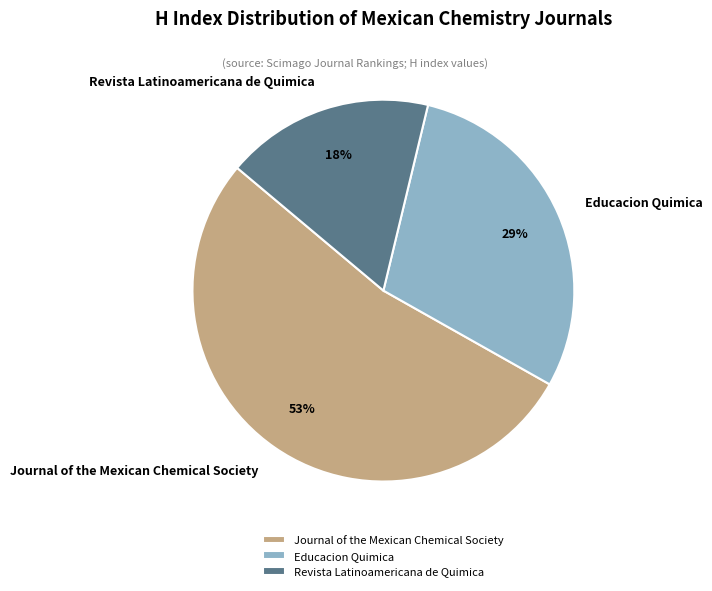

To the nearest percent, what percentage of the pie is Educacion Quimica?

29%